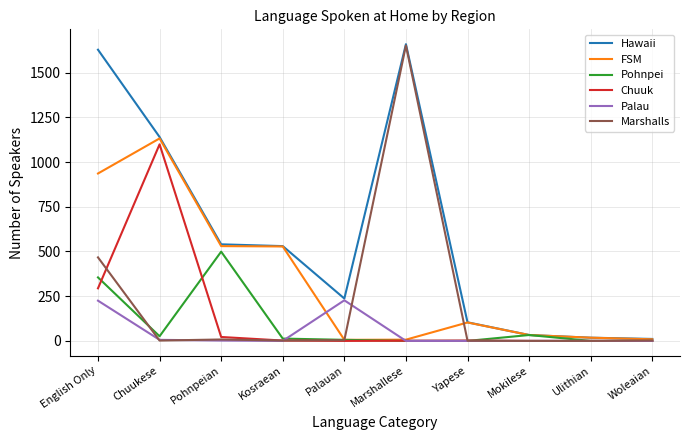

Where is Pohnpei nearest to the value 249?

English Only